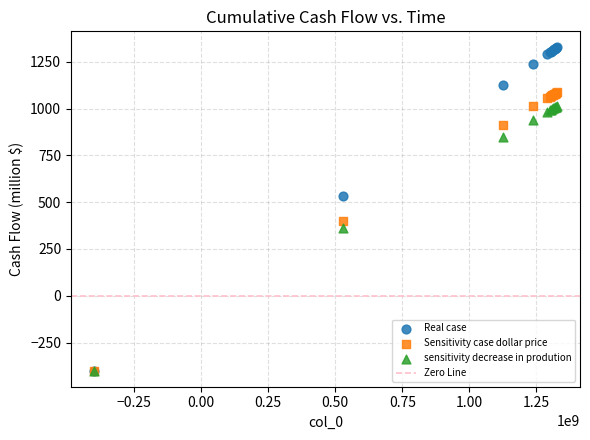

In the sensitivity decrease in prodution series, what Y value is closest to 306?

360.9